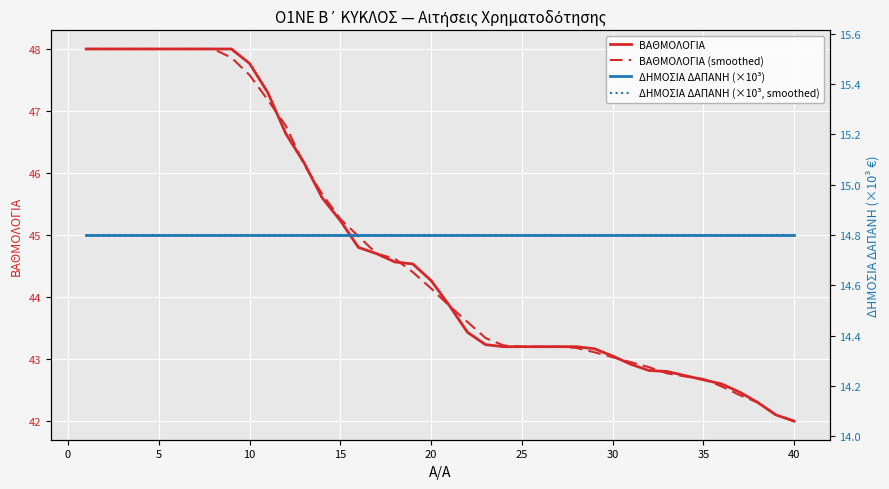

The ΒΑΘΜΟΛΟΓΙΑ (smoothed) series shows 42.7 at 35. True or false?

True